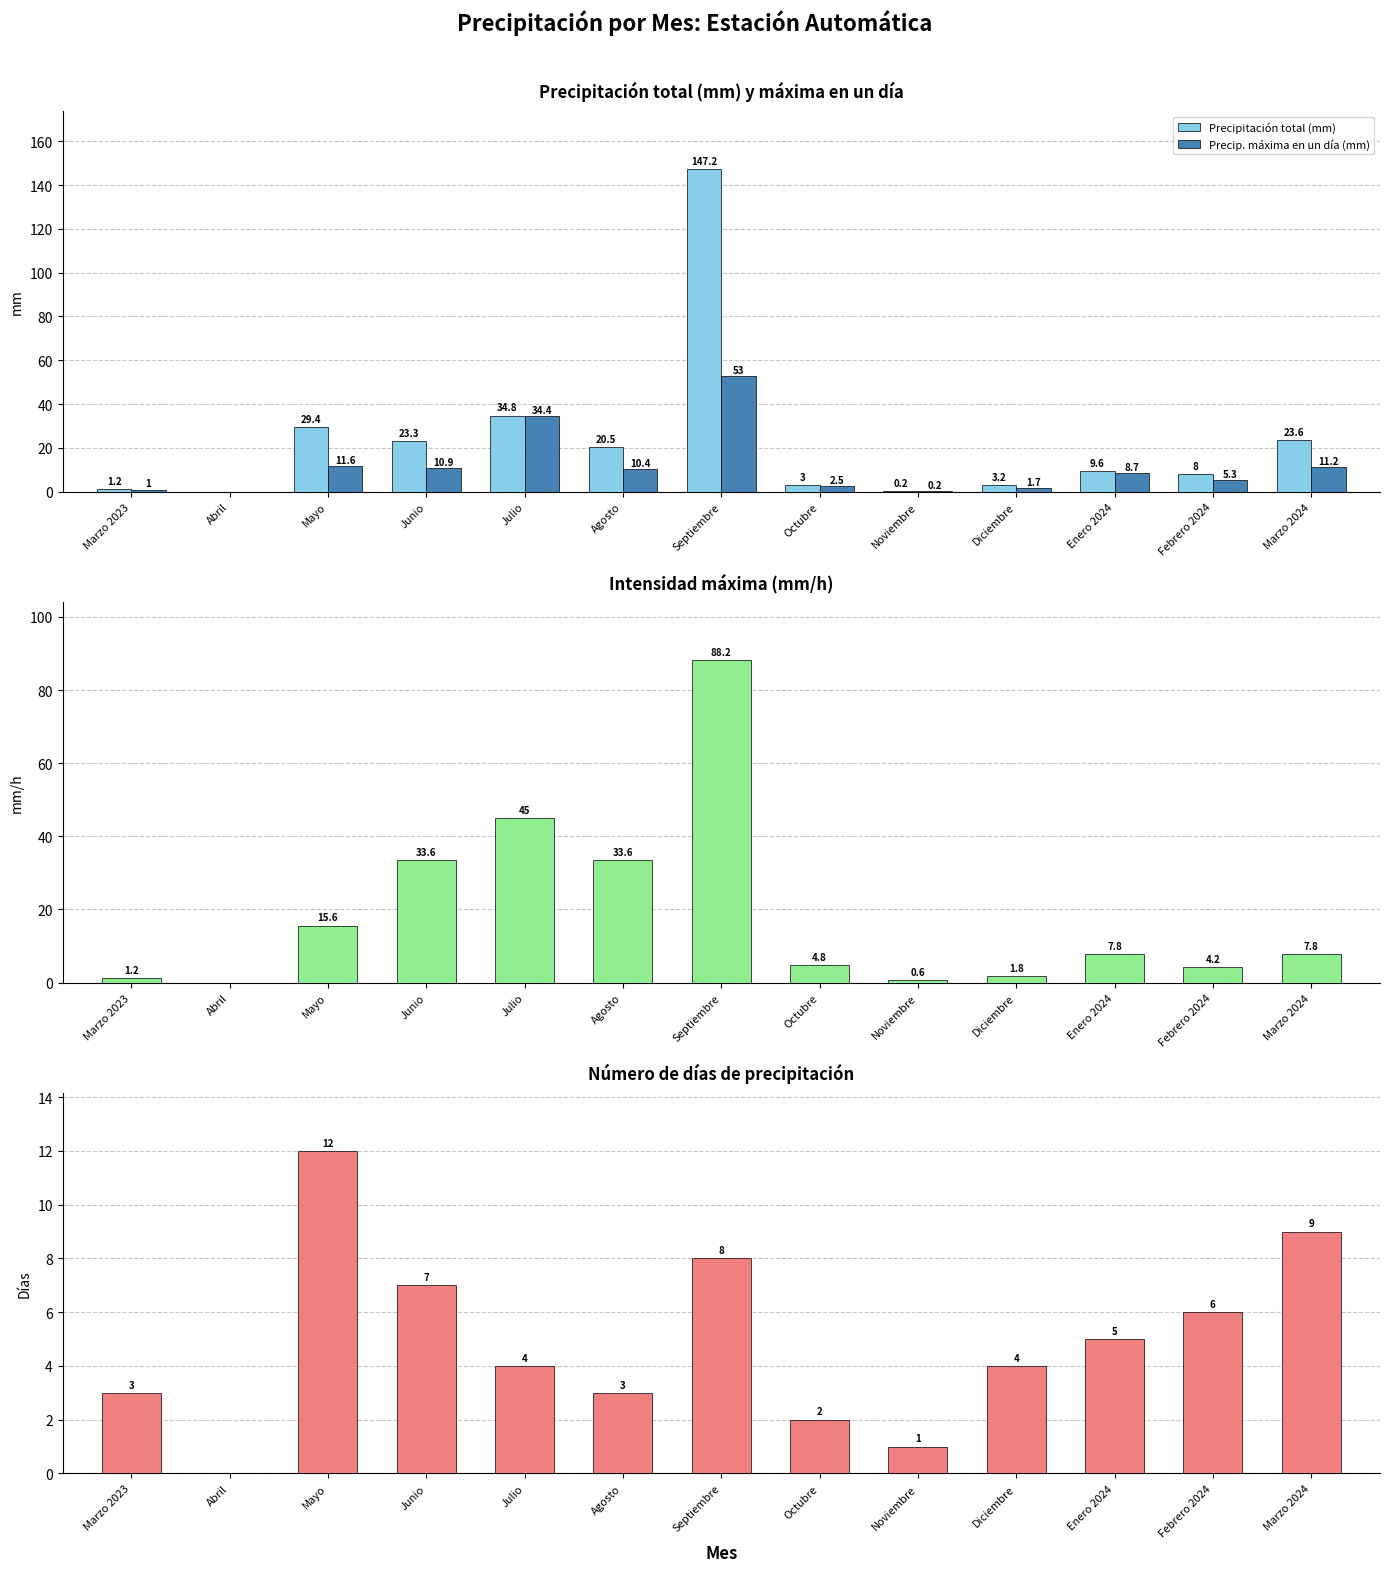

Which series has the widest spread of values?

Precipitación total (mm)